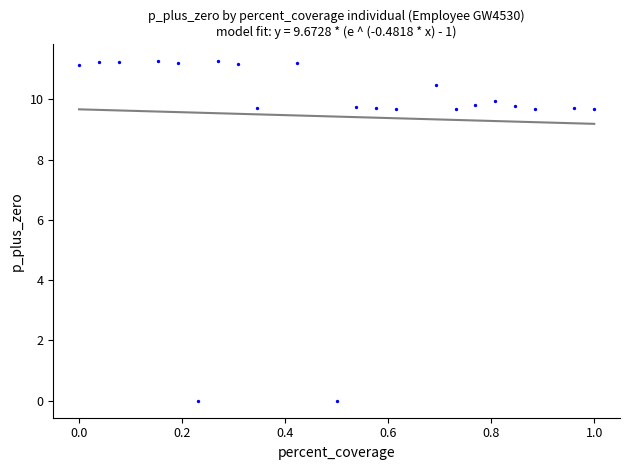

What is the range of X values (max minus min)?

1.0